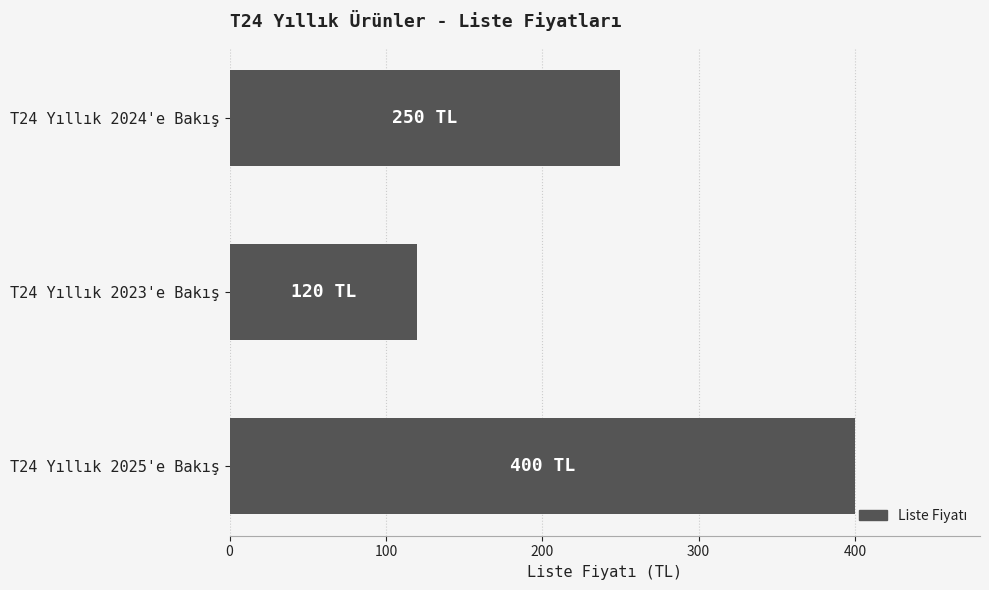

What is the maximum value shown in the chart?

400